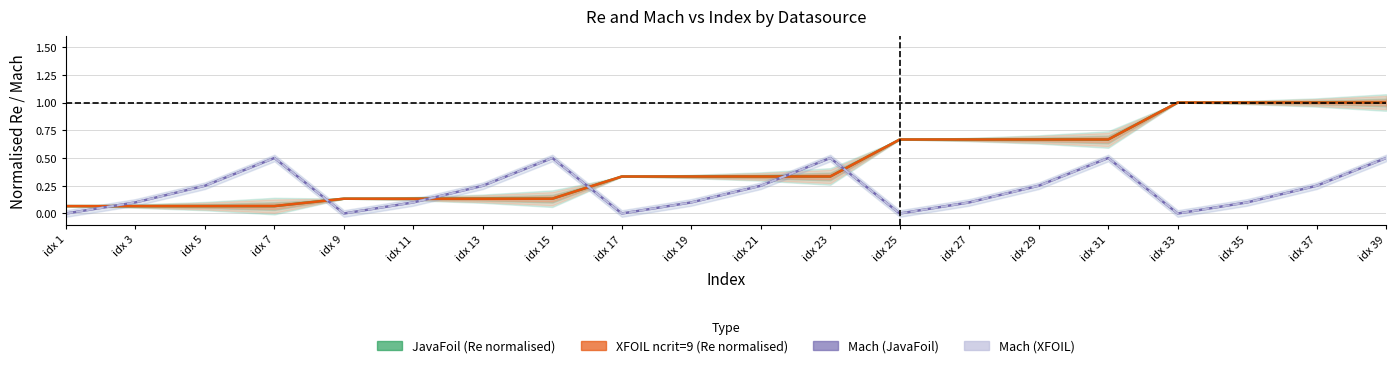

How many distinct data groups are displayed?

4